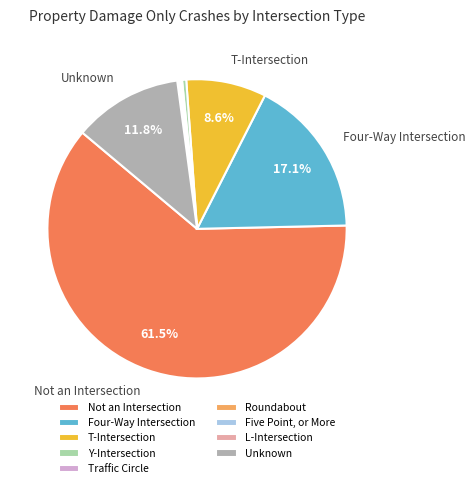

What is the largest slice in the pie chart?

Not an Intersection